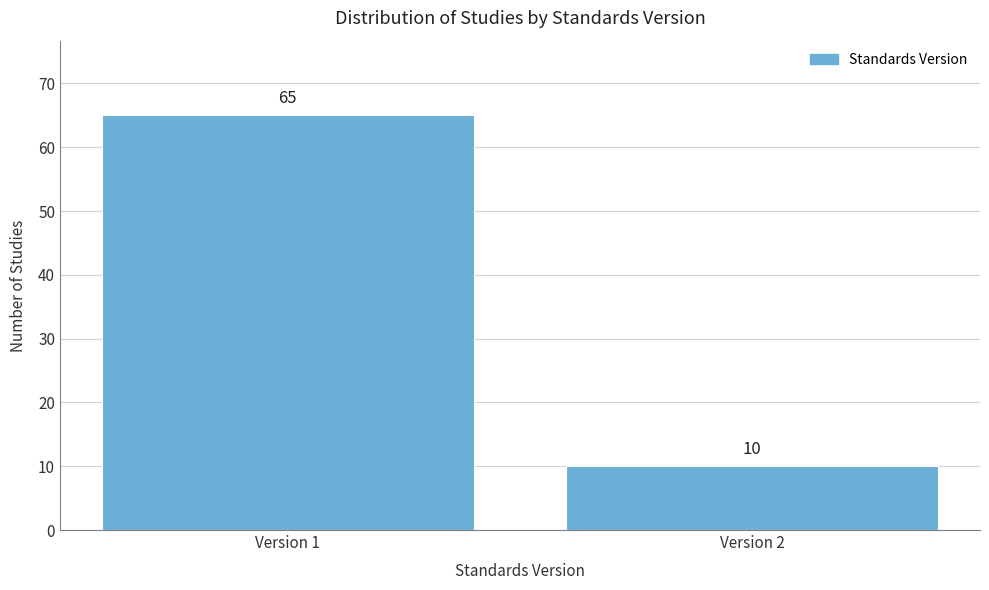

Reading left to right, list all the values displayed in this chart.

Version 1=65	Version 2=10